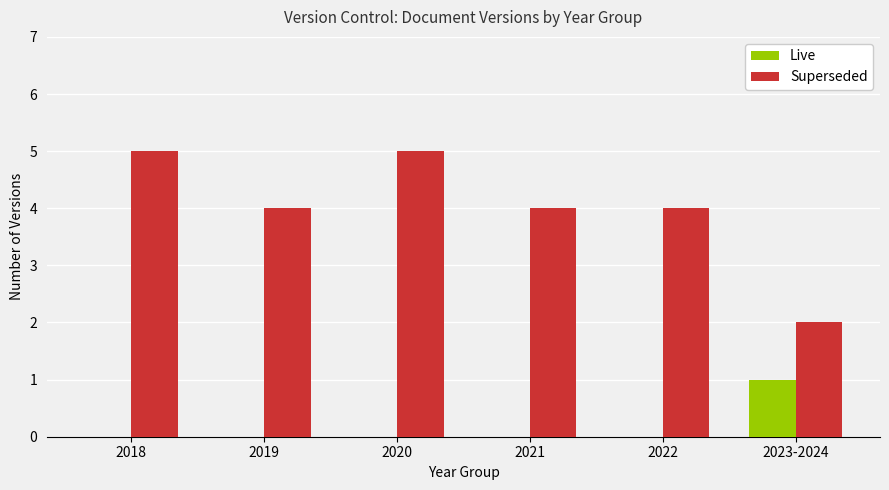

Between 2019 and 2023-2024, which series saw the biggest shift?

Superseded